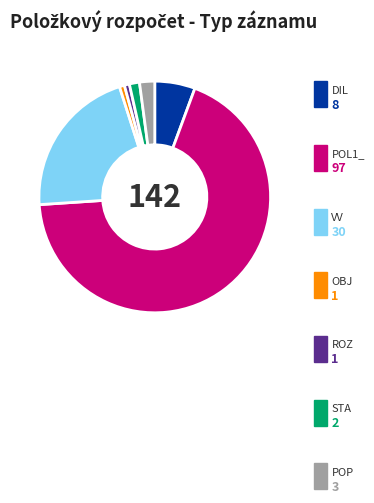

To the nearest percent, what portion does DIL represent?

6%